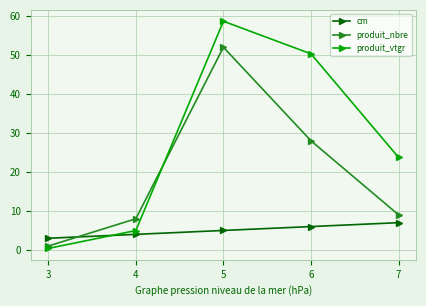

Reading left to right, what are all the values shown in this chart?

cm: 3=3.0	4=4.0	5=5.0	6=6.0	7=7.0
produit_nbre: 3=1.0	4=8.0	5=52.0	6=28.0	7=9.0
produit_vtgr: 3=0.4	4=5.0	5=58.7	6=50.3	7=23.7